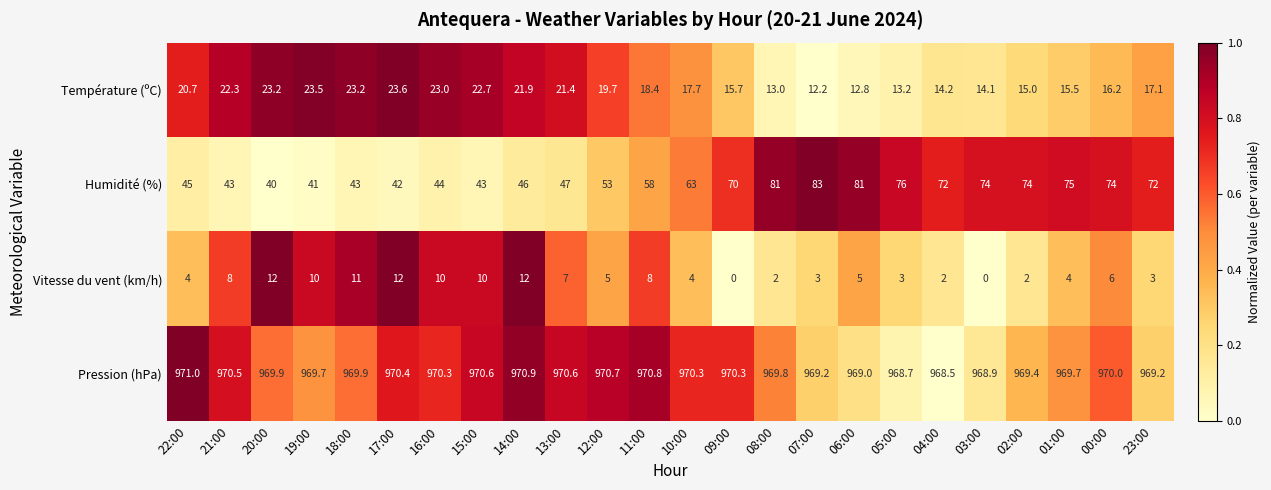

Which category has the highest value across all series?

22:00